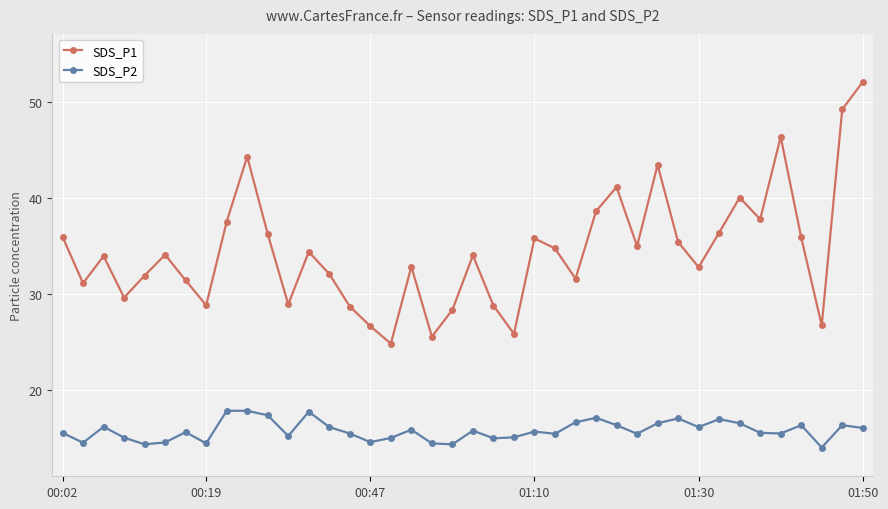

What is the highest value of the SDS_P1 series?

52.1